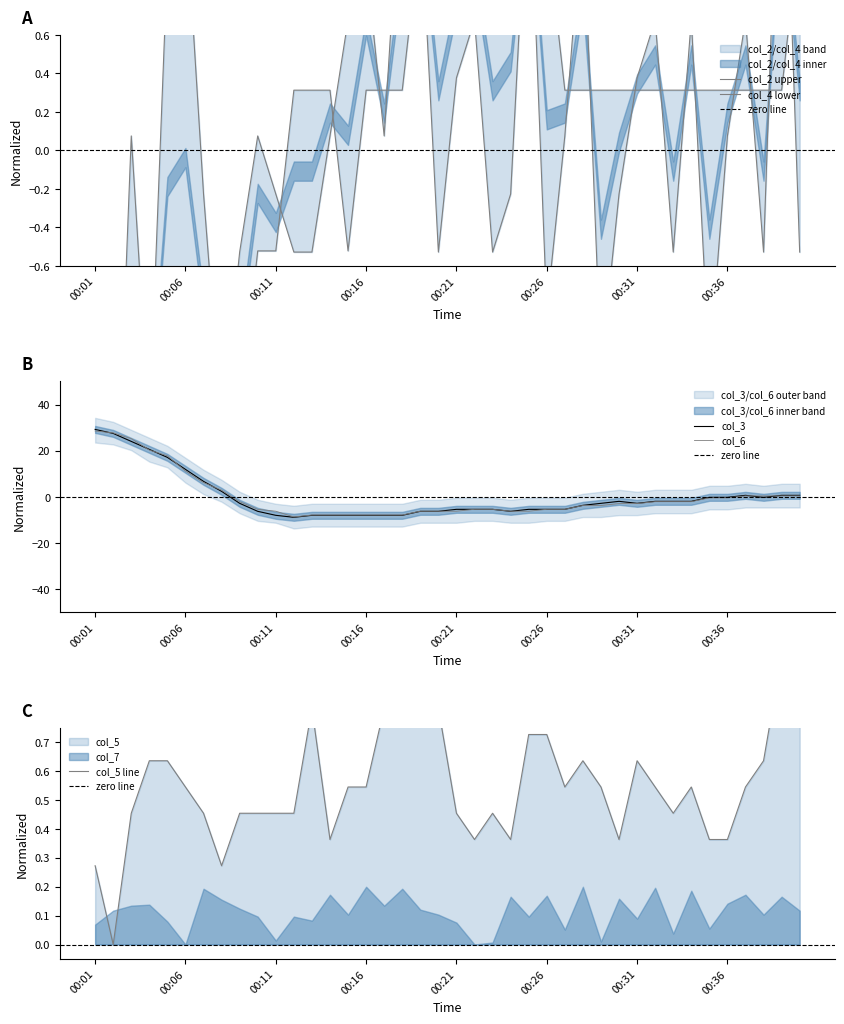

Is it true that col_3 equals -5.4 at 00:26?

True